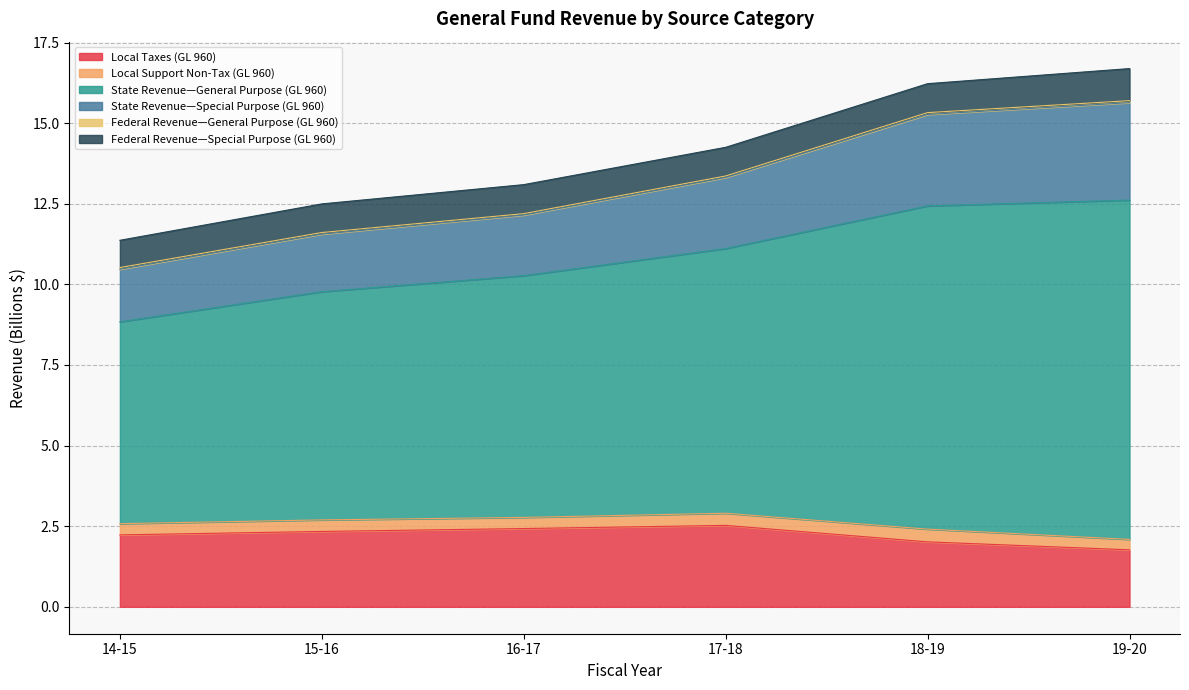

What position from the left is 14-15?

1